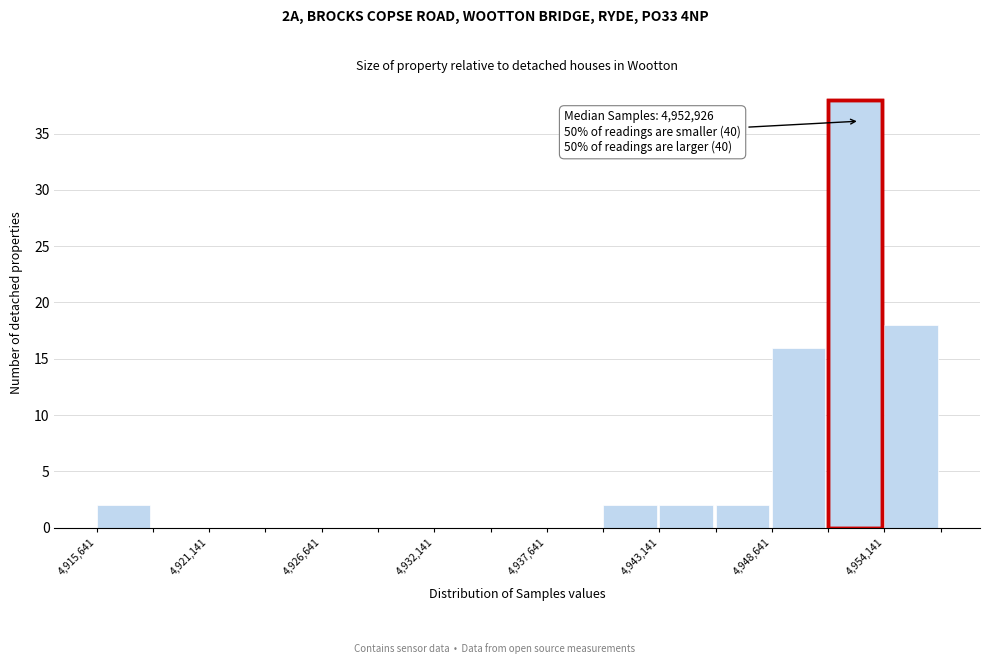

Read against the x-axis, roughly where is the centre of the tallest bar?

4953000